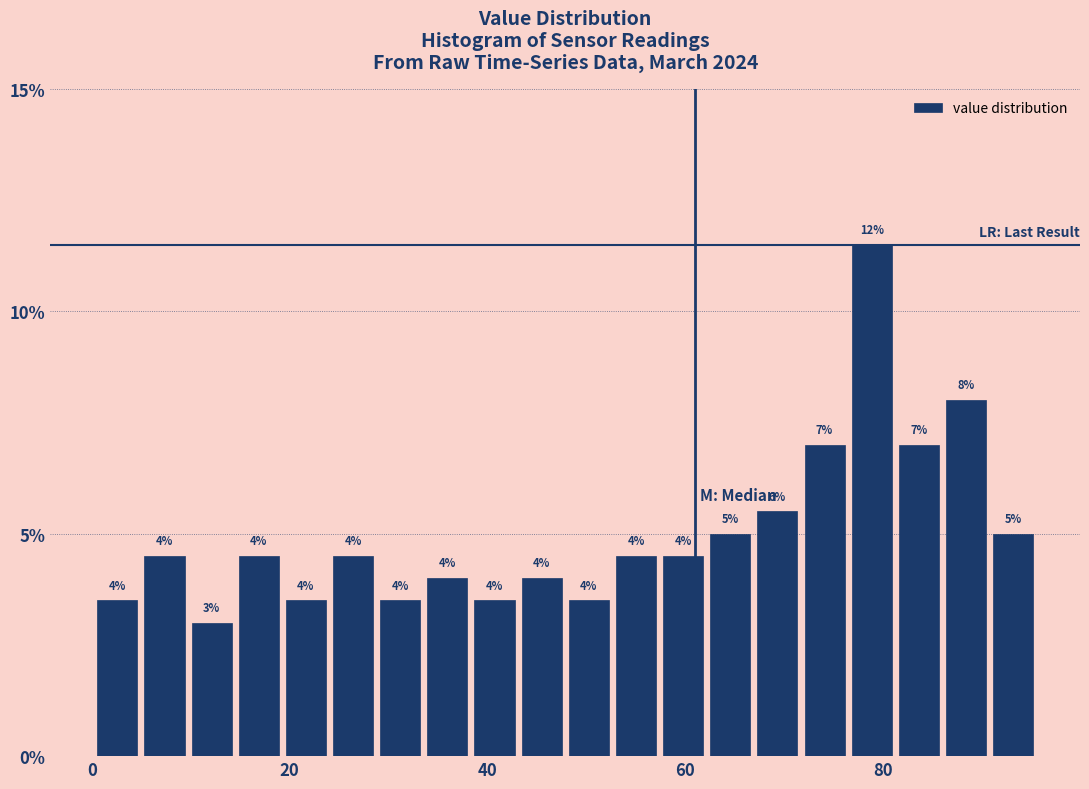

Read against the x-axis, roughly where is the centre of the tallest bar?

78